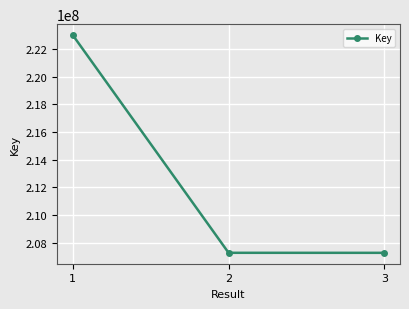

At which label does the data first exceed 207267829?

1